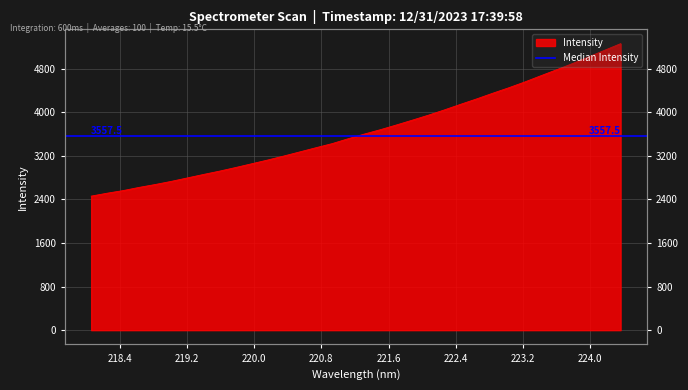

At which label is the value closest to 3861?

221.8812